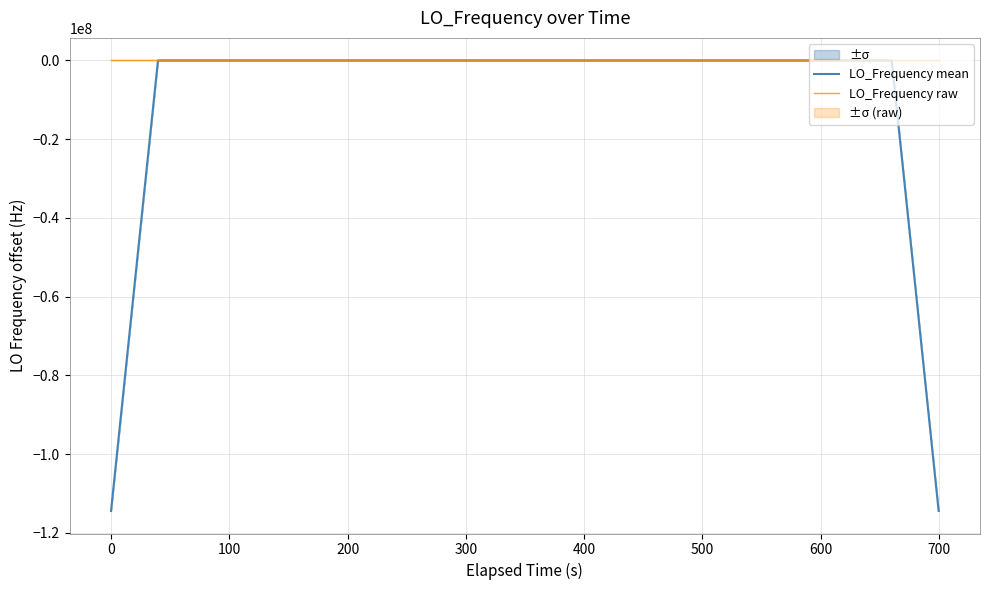

What is the lowest value of the LO_Frequency mean series?

-114418799.9